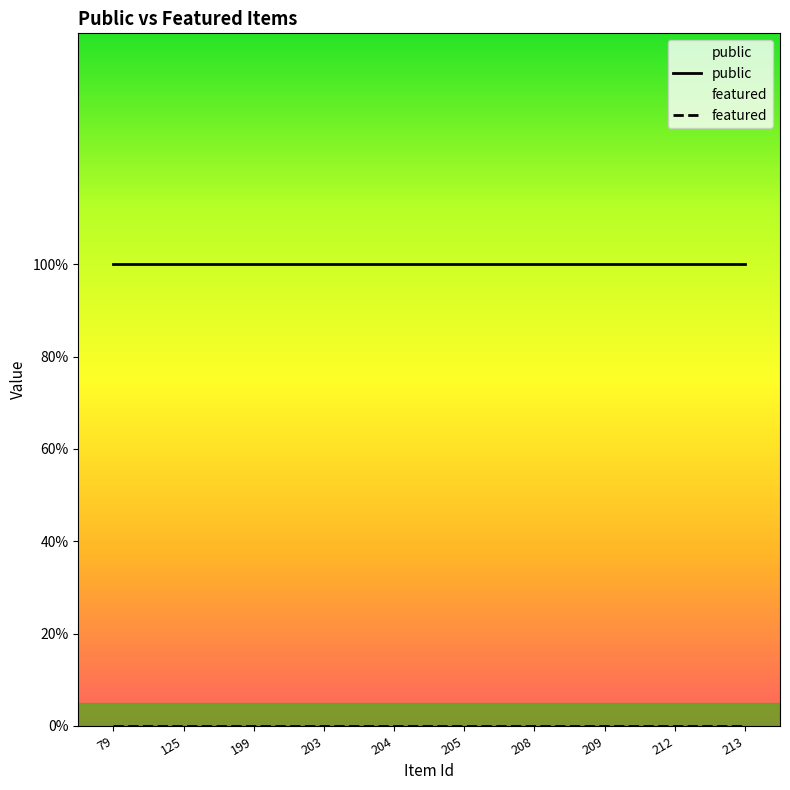

What is the maximum value shown in the chart?

1